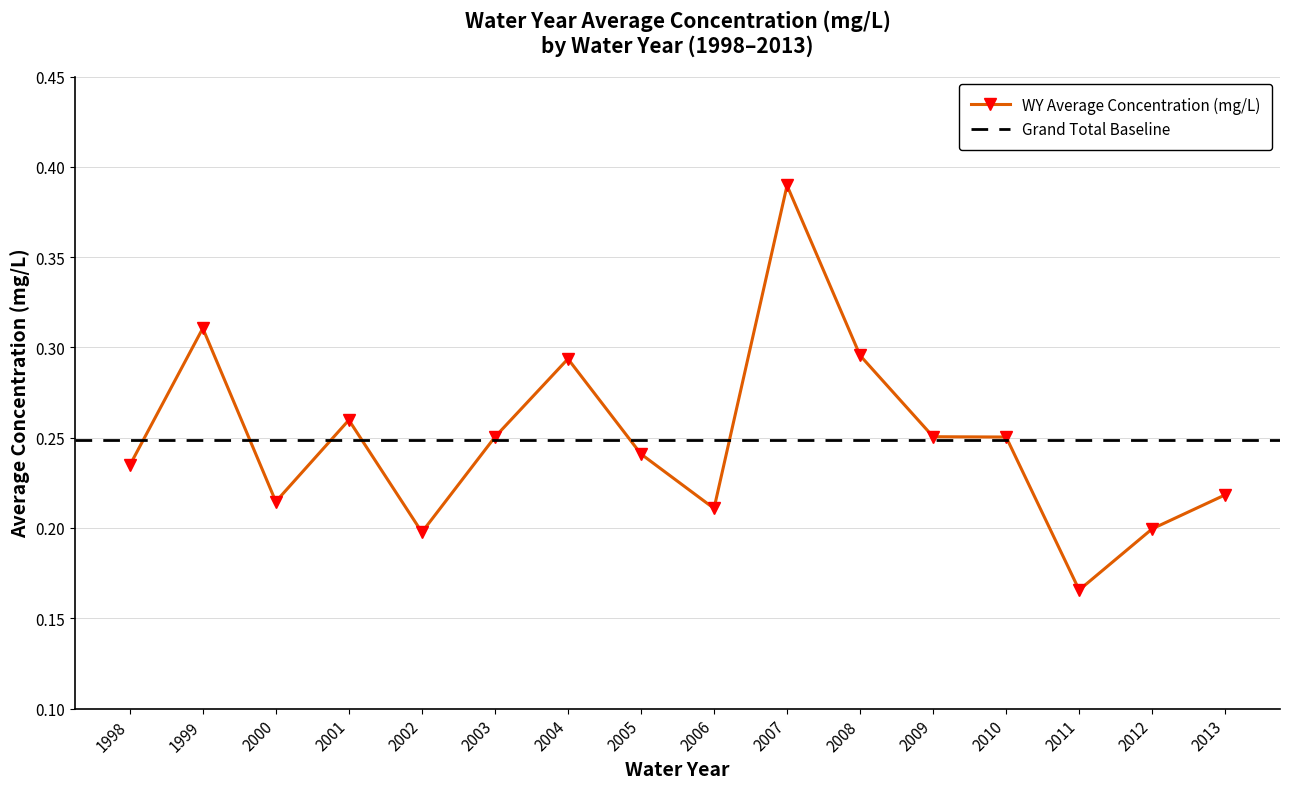

Is it true that the value at 2009 is 0.3?

True